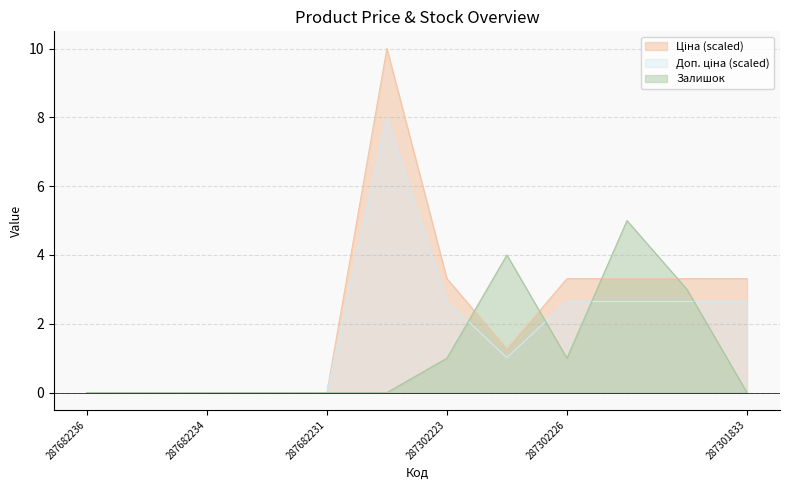

How many lines are shown in the chart?

3